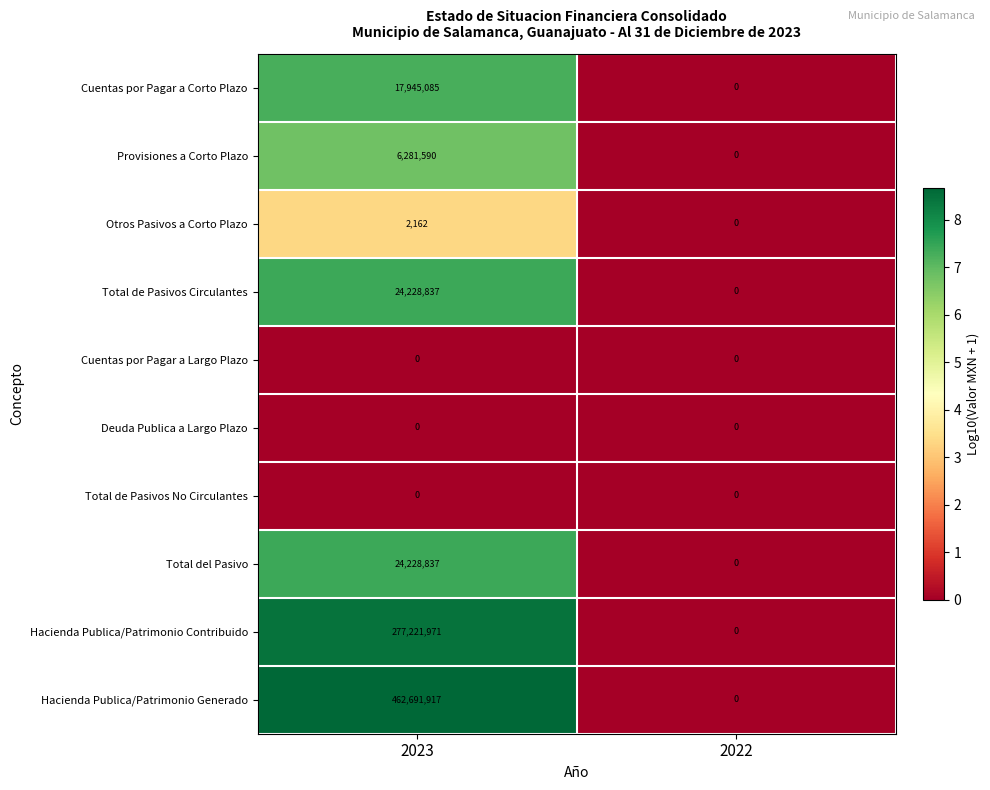

What is the difference between the Total del Pasivo values at 2023 and 2022?

24228837